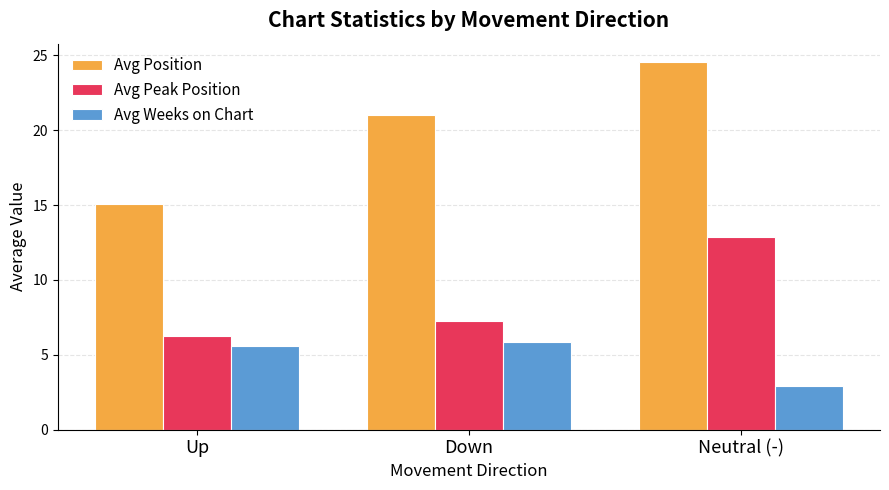

What is the difference between the maximum and minimum values in the Avg Peak Position series?

6.6